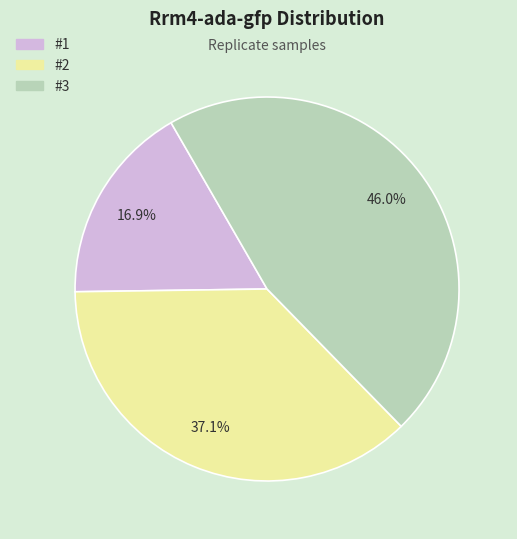

What percentage do #2 and #1 together represent?

54.0%